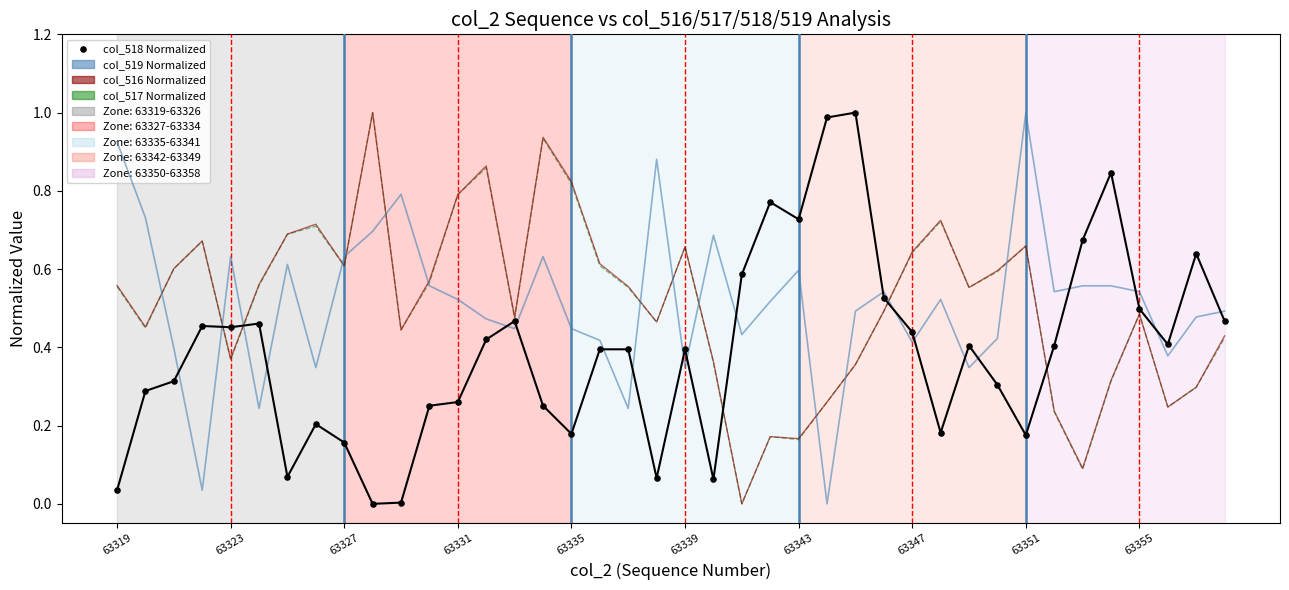

Which series has the widest spread of Y values?

col_519 (normalized)